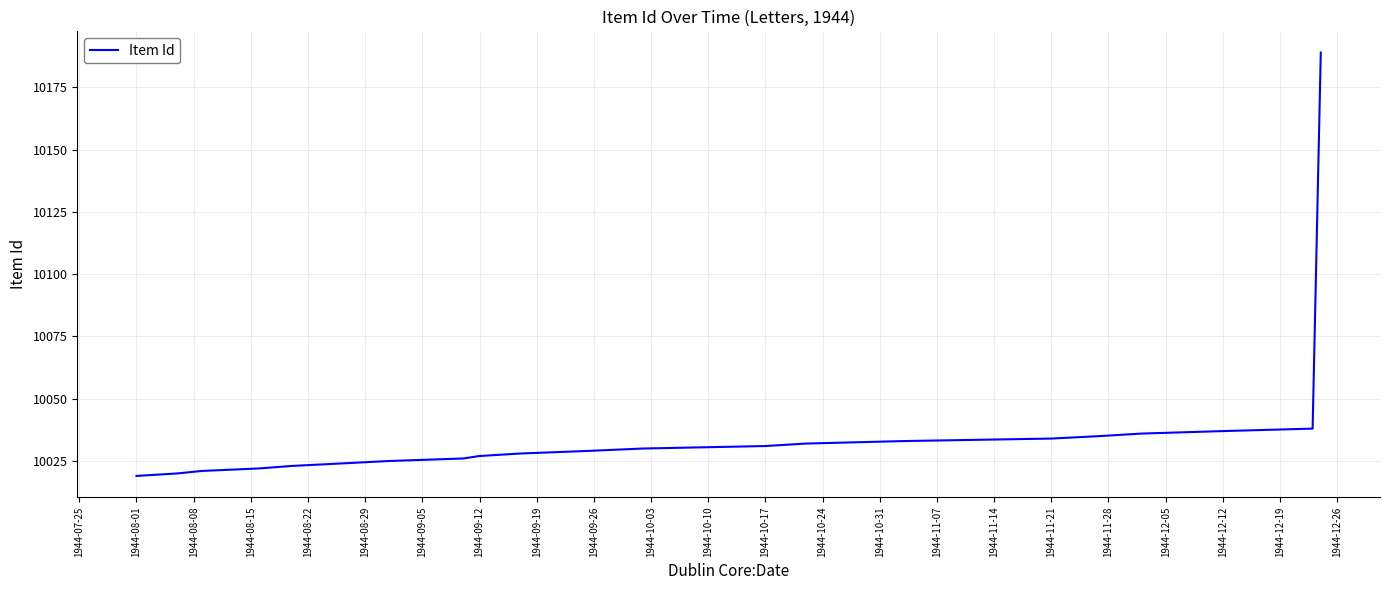

What is the difference between the maximum and minimum values?

170